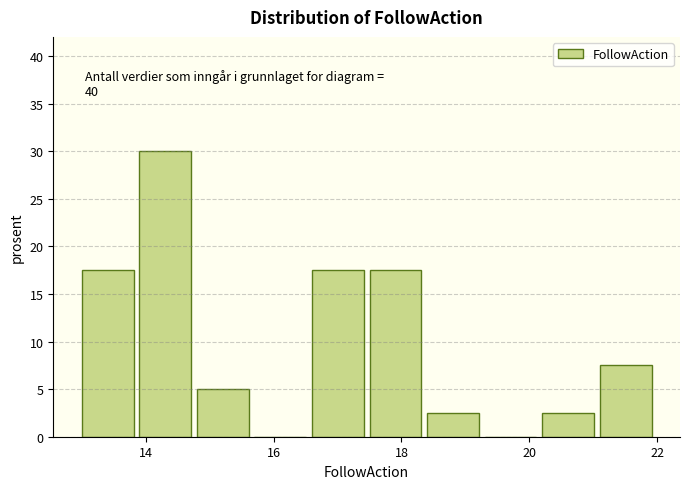

Which range on the x-axis has the tallest bar?

13.9 to 14.8